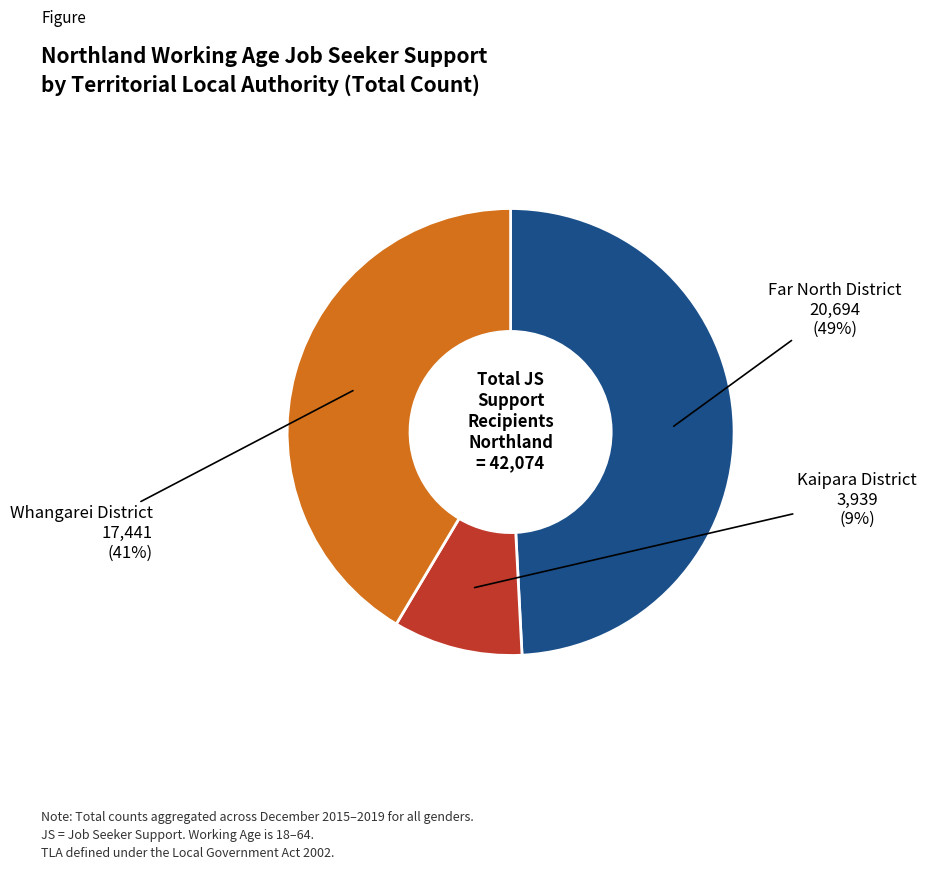

To the nearest percent, what is the difference between the largest and smallest slice percentages?

40%